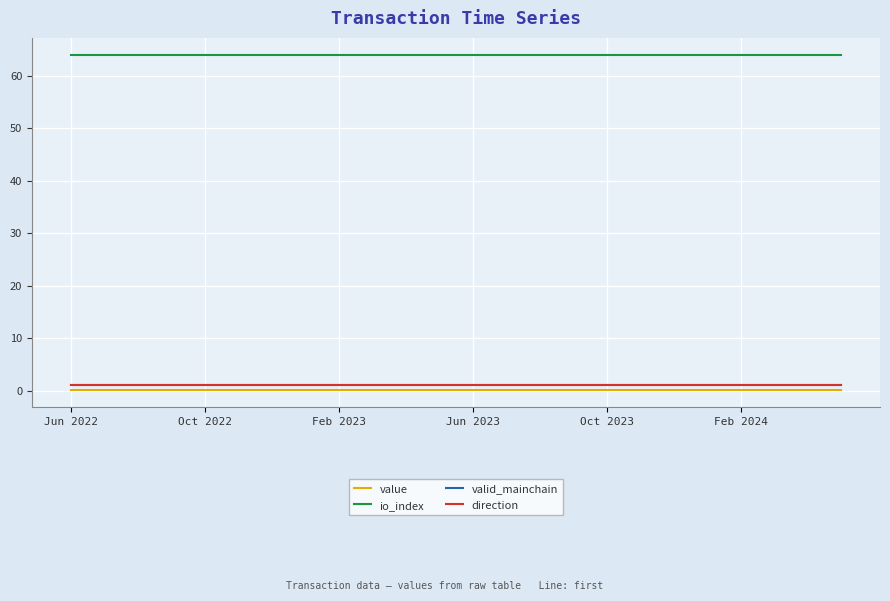

True or false: direction has more than 0 interior local peaks.

False